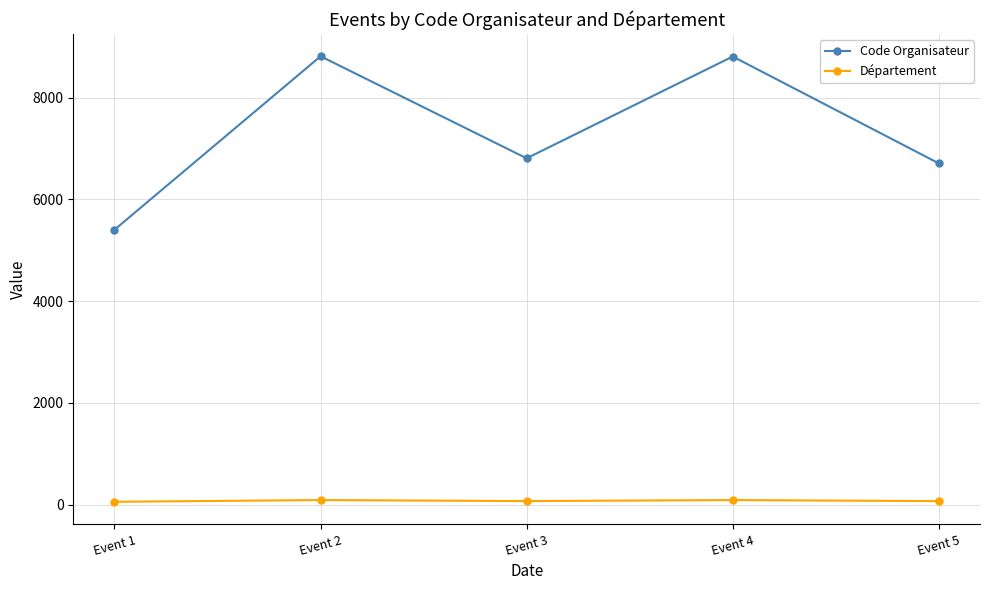

The value of Code Organisateur at Event 4 is 13273. True or false?

False